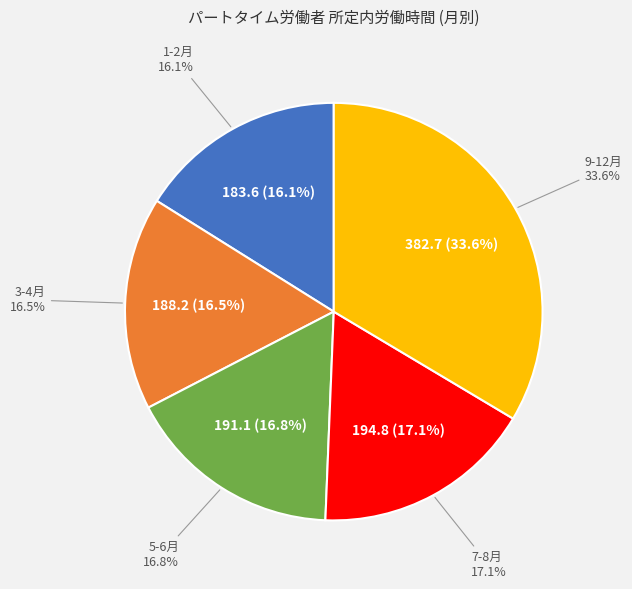

Approximately how many times larger is the value at 2月 compared to 5月?

1.0